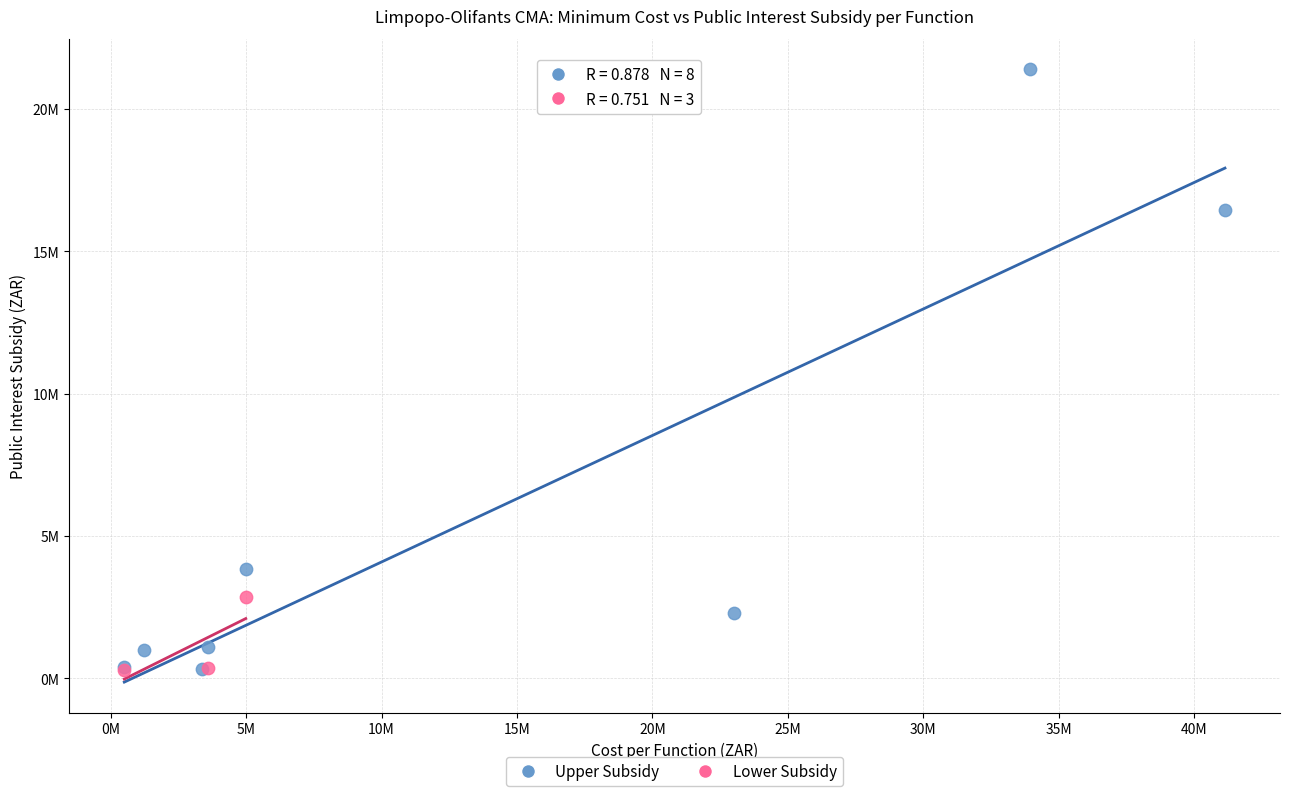

What are all the series names shown in the legend?

Upper Subsidy, Lower Subsidy